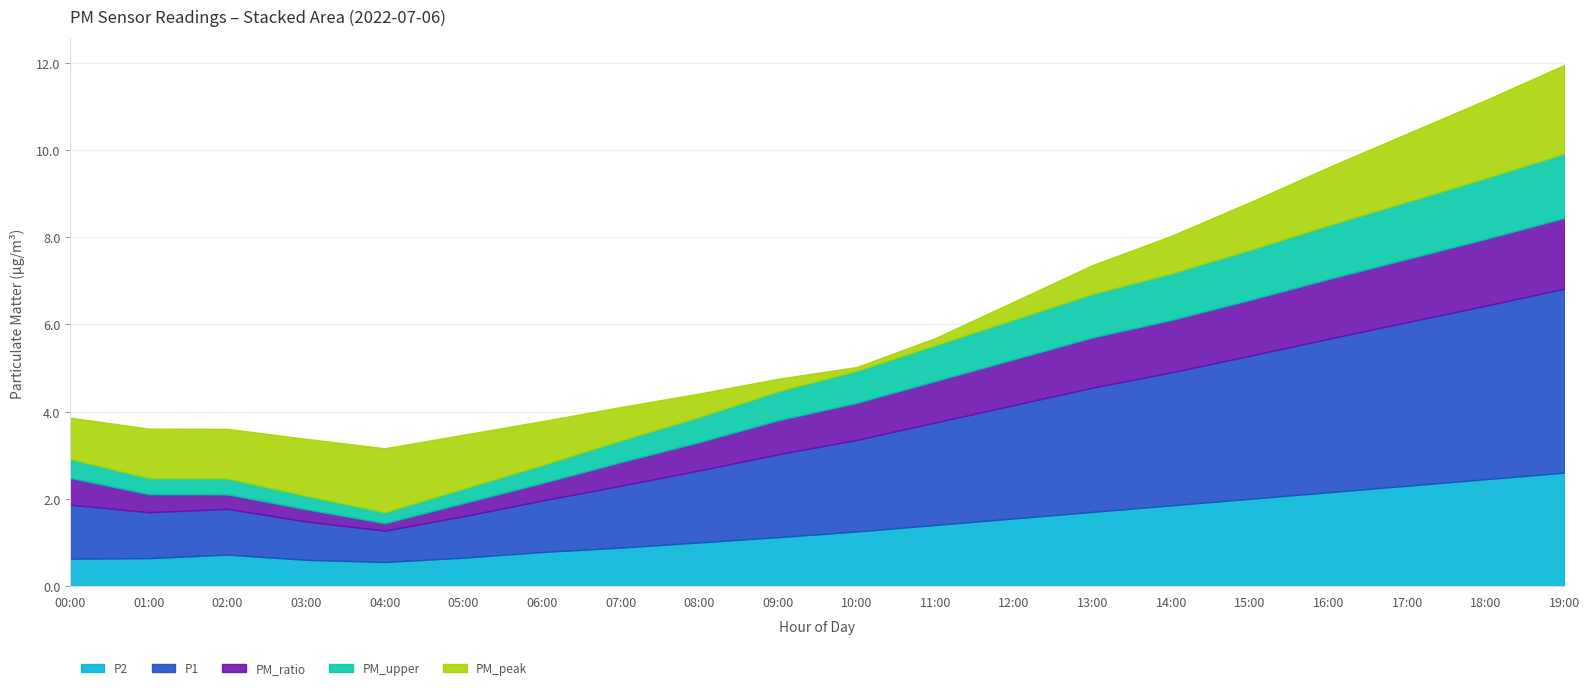

What are all the series names shown in the legend?

P2, P1, PM_ratio, PM_upper, PM_peak